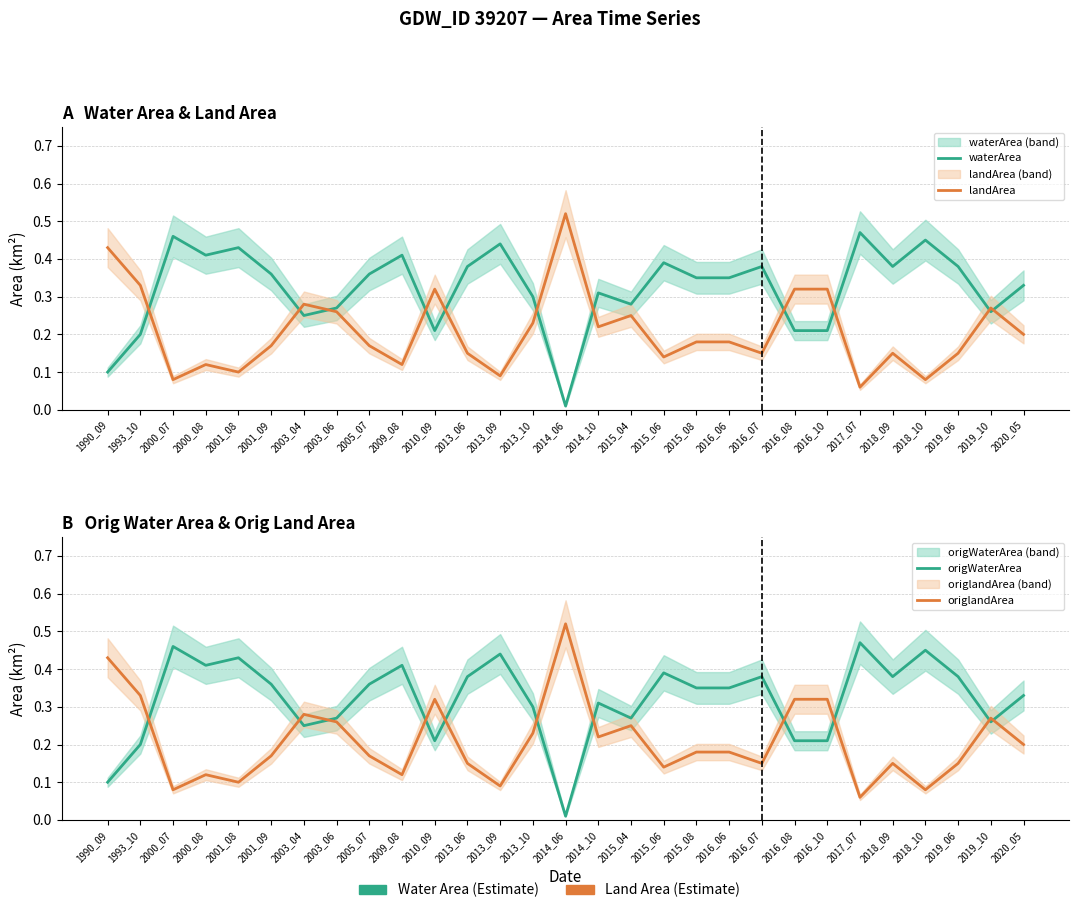

Which series has the largest total across all categories?

waterArea